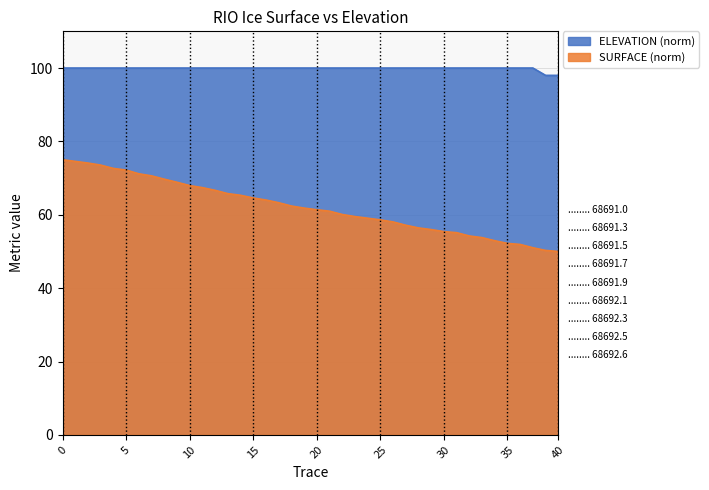

The value at 11 is 67.4. True or false?

True